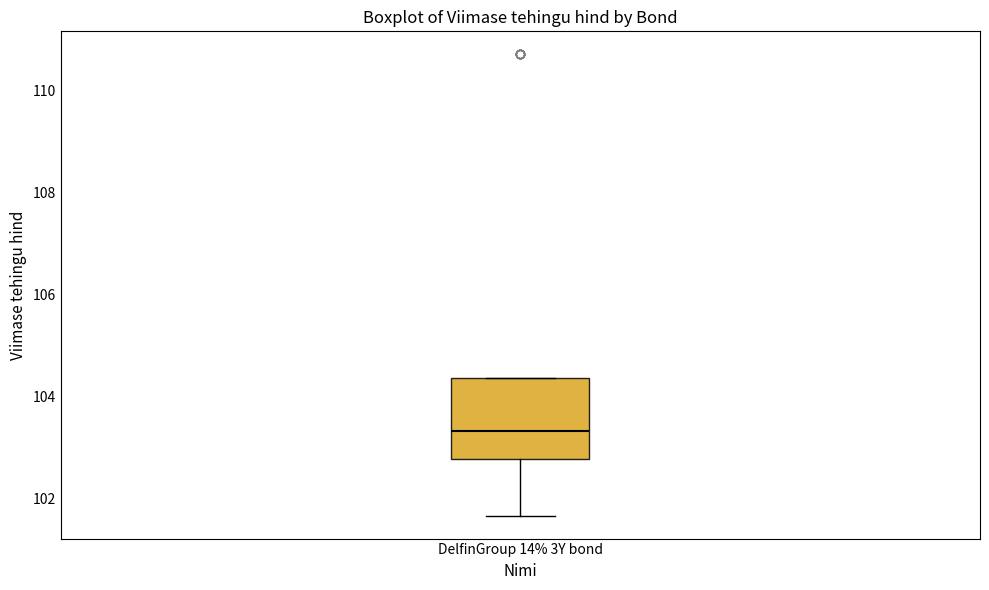

Read this box plot against the y-axis: the position of the median line, the range covered by the box, and the ends of both whiskers. The values are not printed on the chart, so give them approximately, as read against the axis.

median 103.4, box 102.8 to 104.4, whiskers 101.6 to 104.4